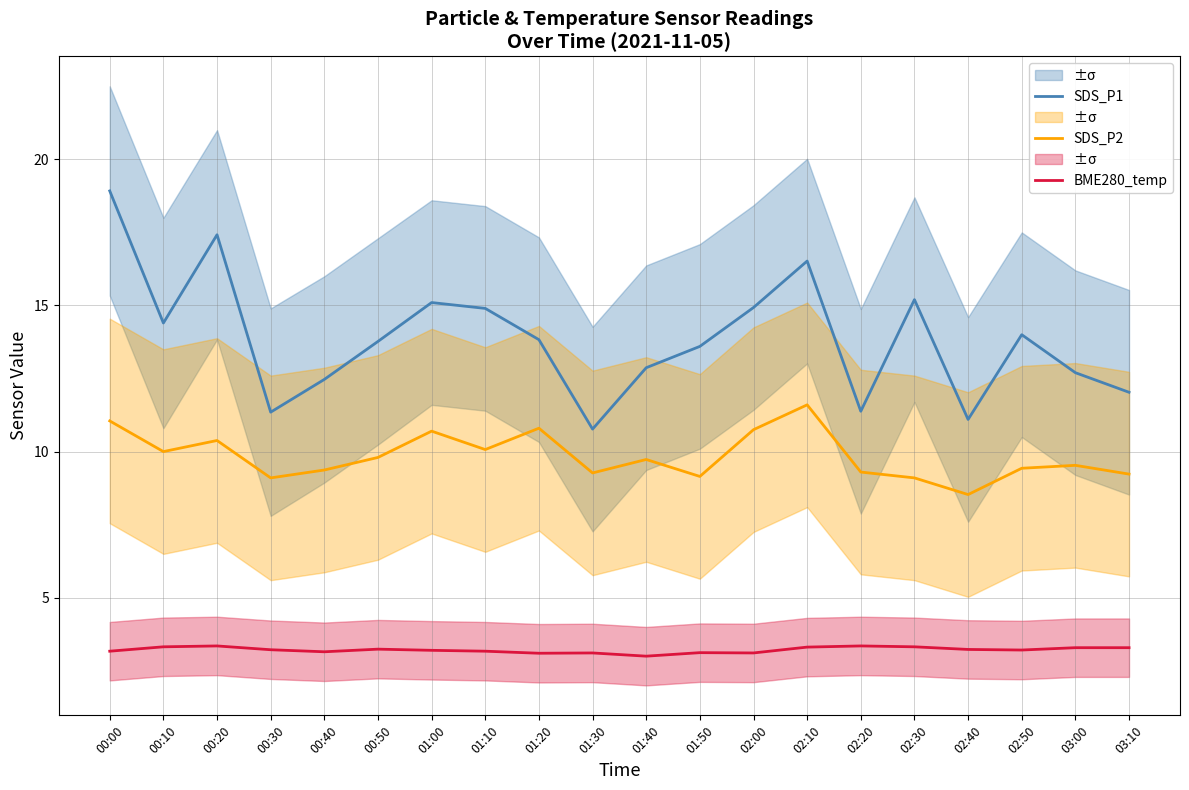

How many data points in BME280_temp are above 3?

19